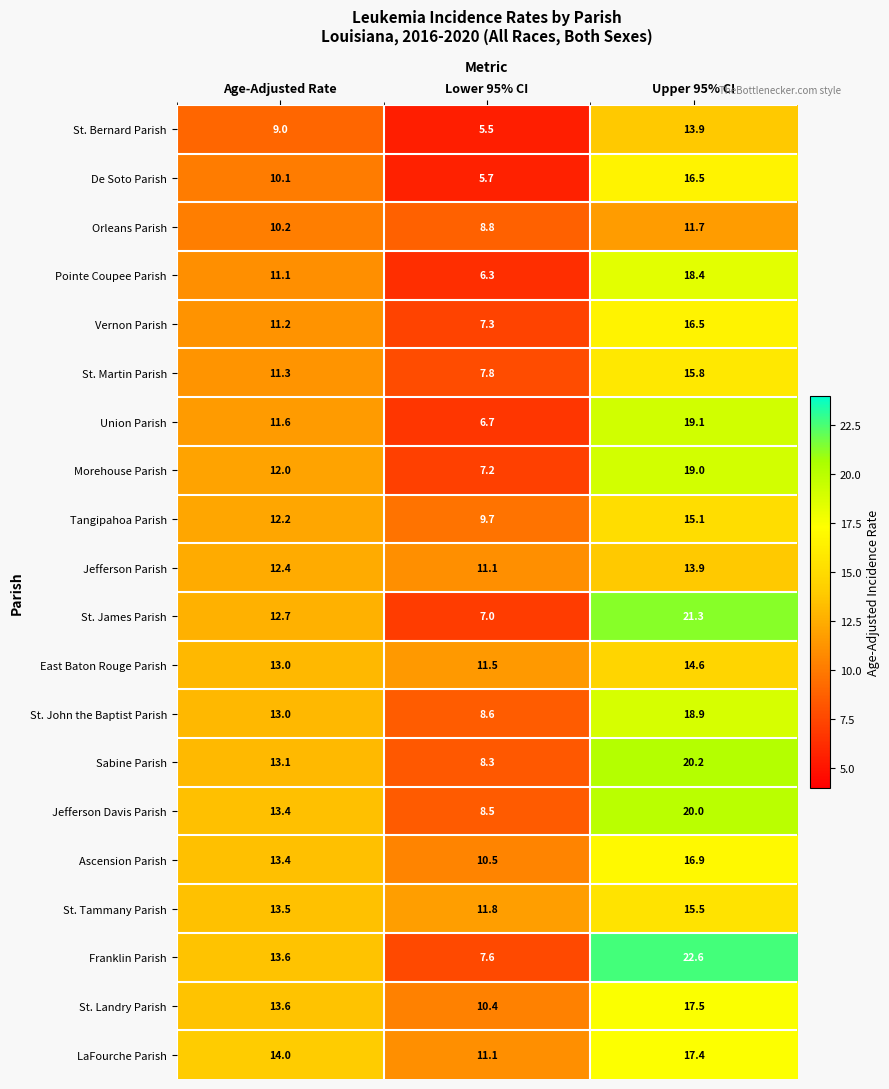

What is the total value across all series at Upper 95% CI?

344.8